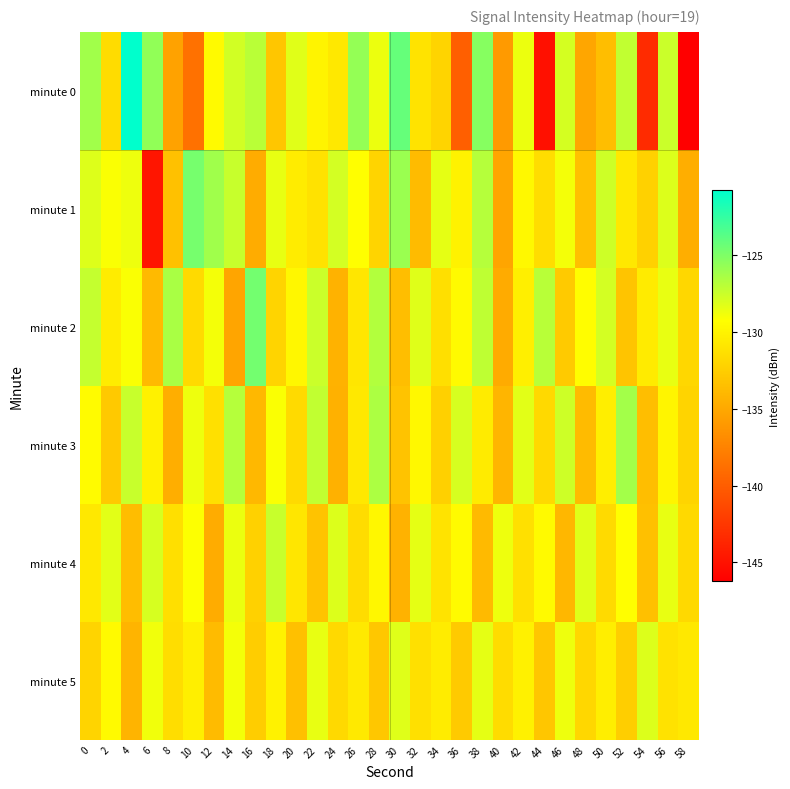

Rank the series at 0 from highest to lowest value.

minute 0, minute 2, minute 1, minute 3, minute 4, minute 5